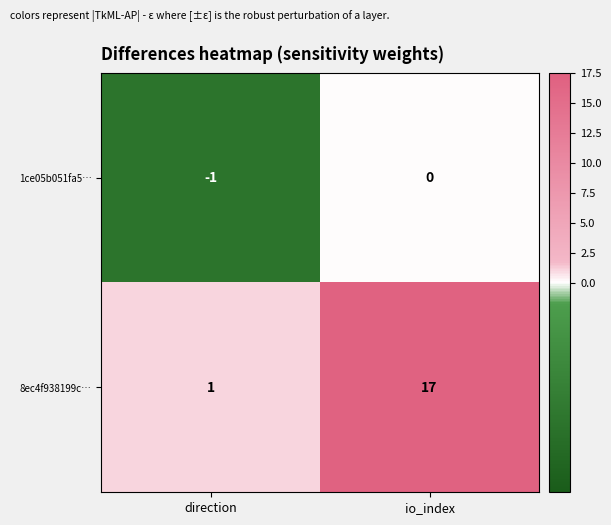

What is the difference between the maximum and minimum values in the 8ec4f938199c… series?

16